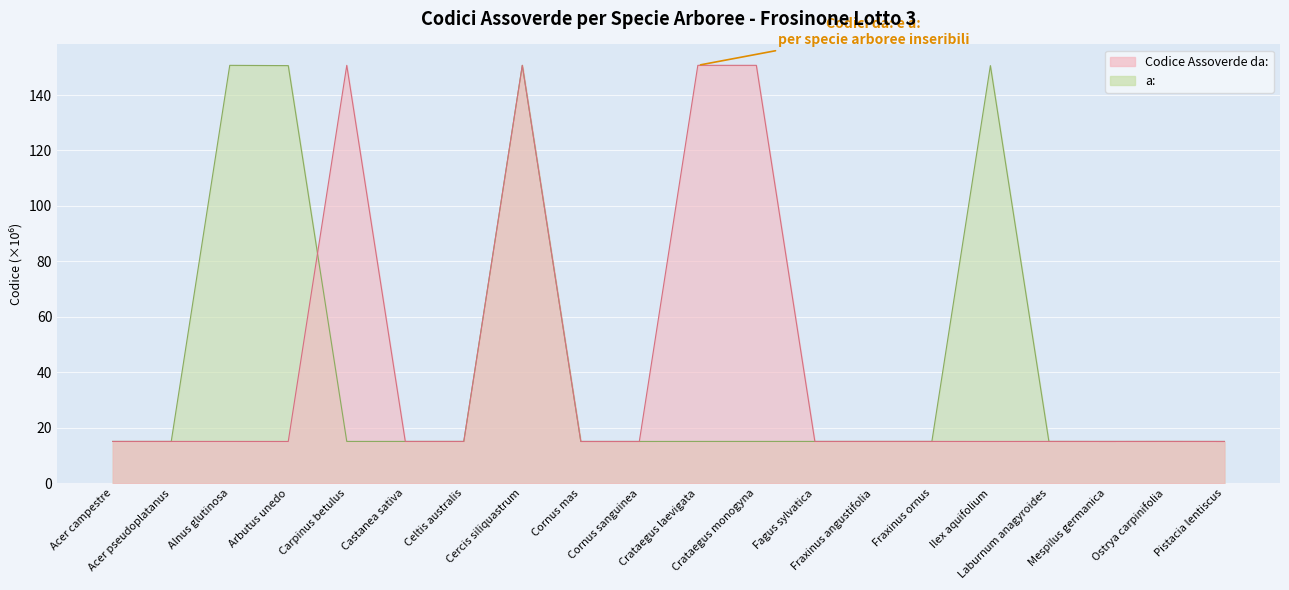

Which series has the largest total across all categories?

Codice Assoverde da: